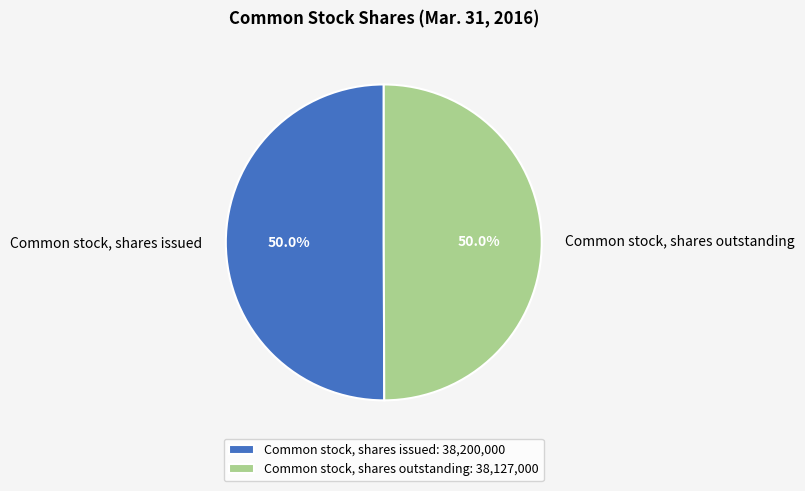

To the nearest percent, what percentage of the pie is Common stock, shares outstanding?

50%